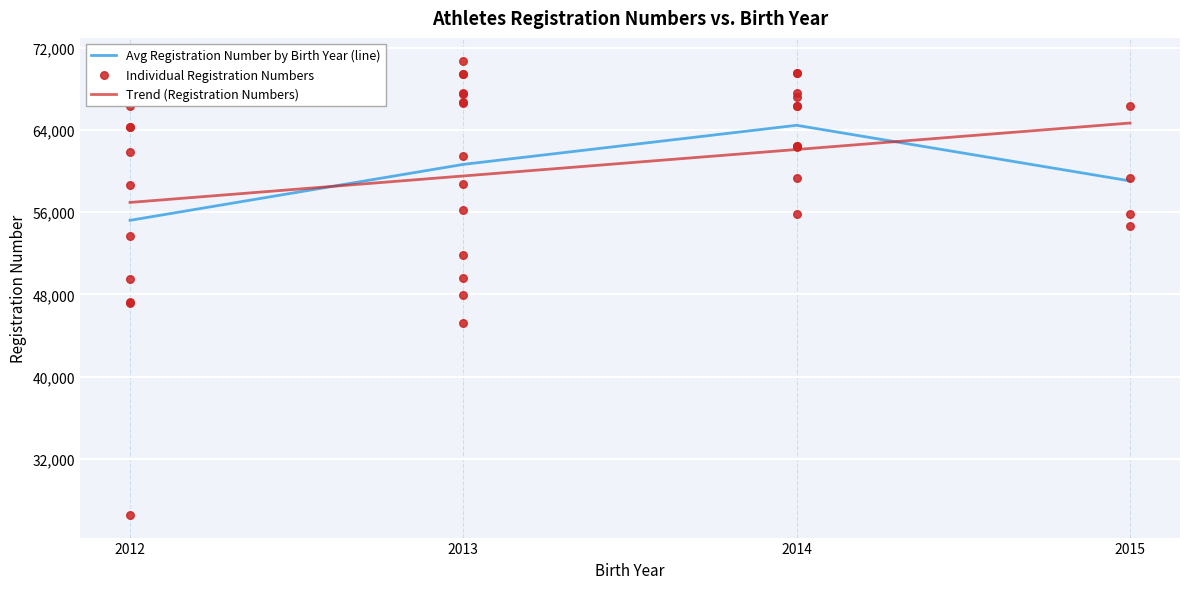

Is it true that Avg Registration Number by Birth Year (line) equals 60666.9 at 2013?

True